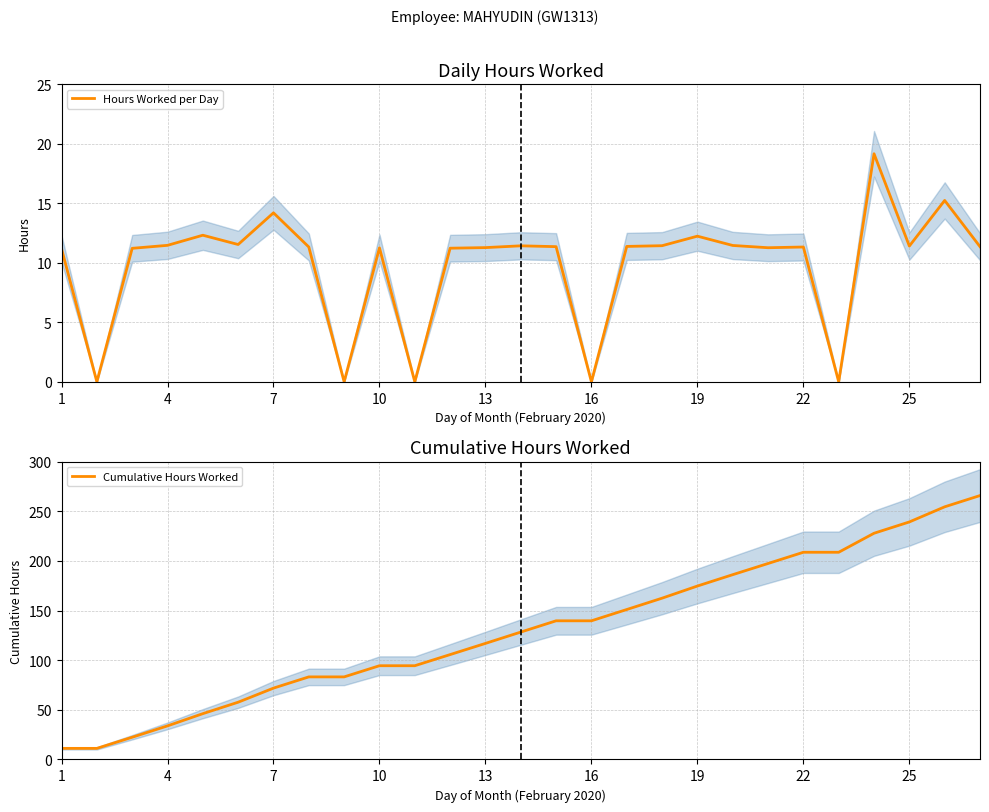

List the series in order of their overall mean, lowest first.

Hours Worked per Day, Cumulative Hours Worked